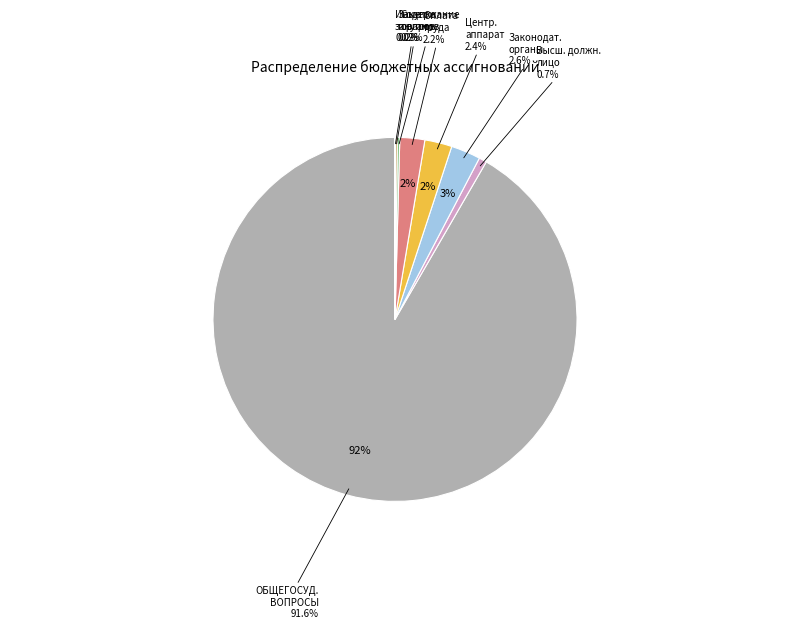

Is it true that Закупка товаров, работ и услуг is 1% of the pie?

False